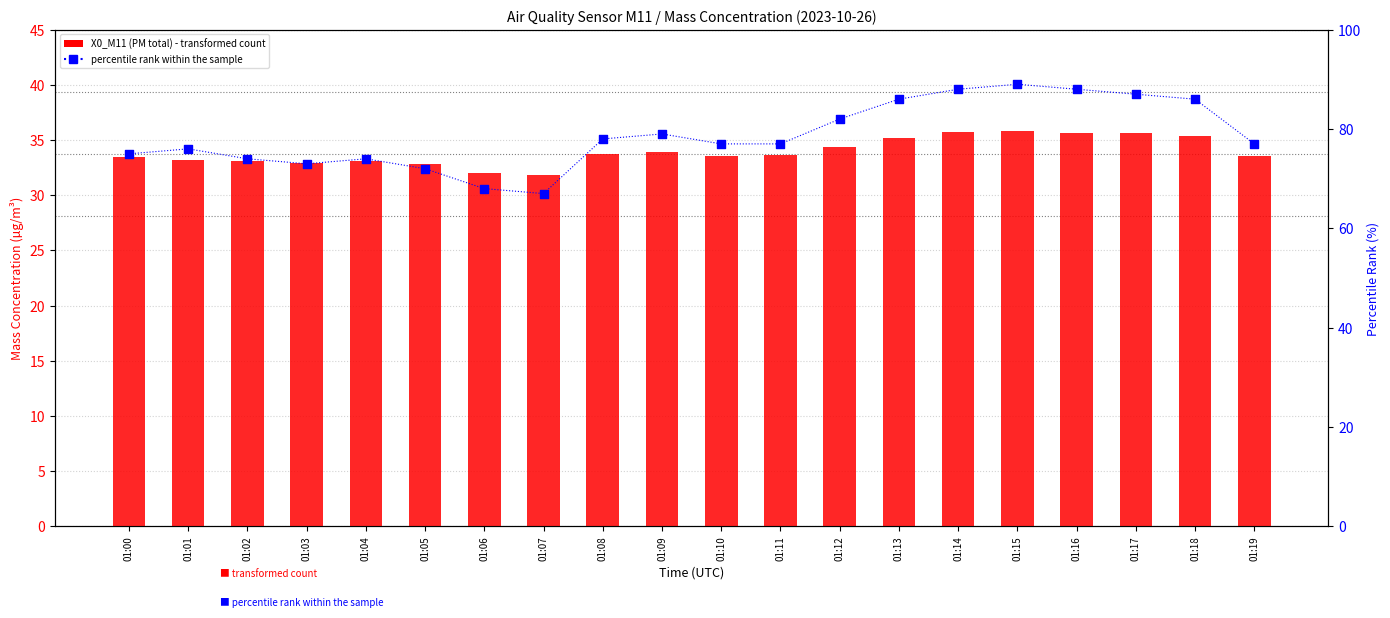

Is the value of X0_M11 (PM total) at 01:08 greater than the value of percentile rank within the sample at 01:03?

No